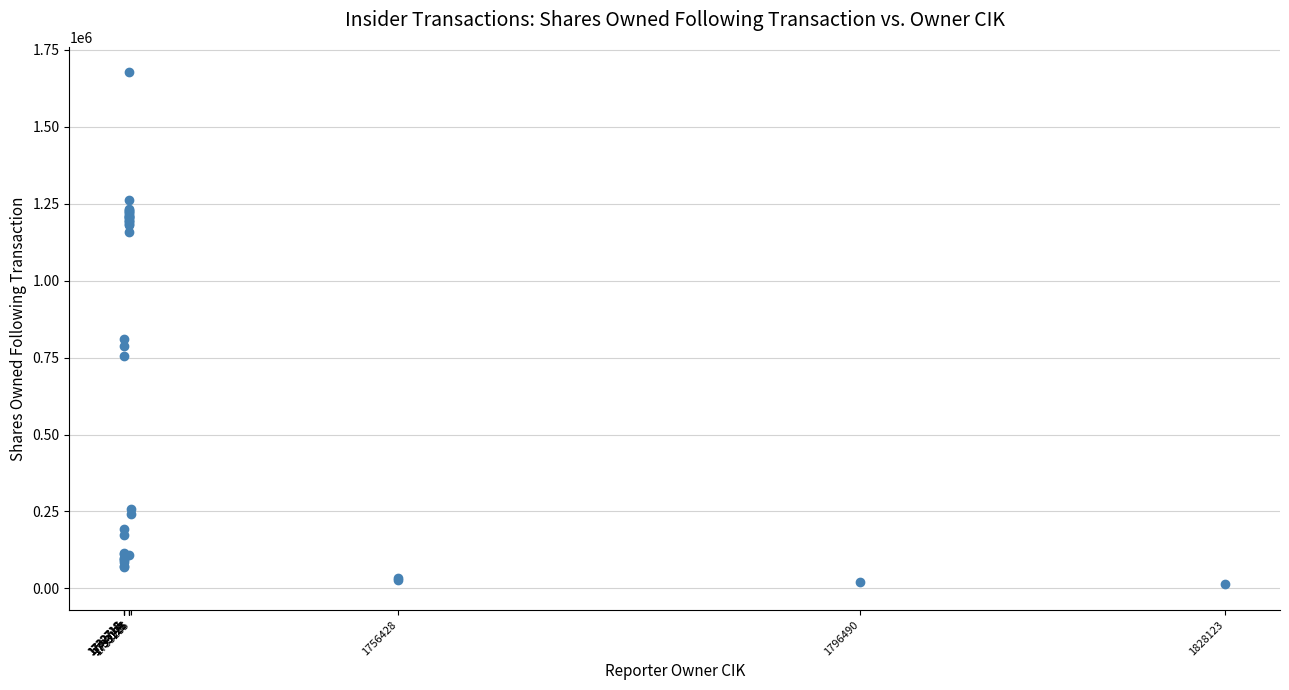

What Y value in the scatter plot is closest to 844610?

811265